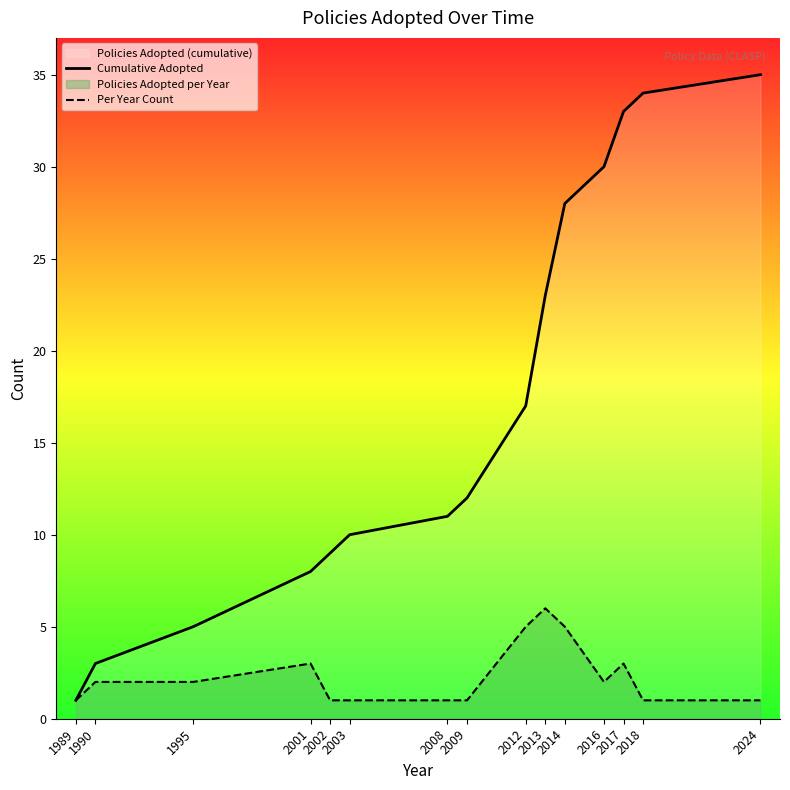

True or false: Cumulative Adopted and Per Year Count cross at least once.

False